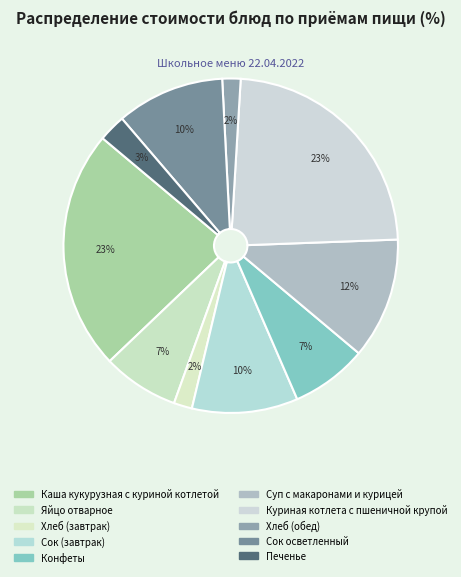

Between Сок осветленный and Сок (завтрак), which is larger?

Сок осветленный